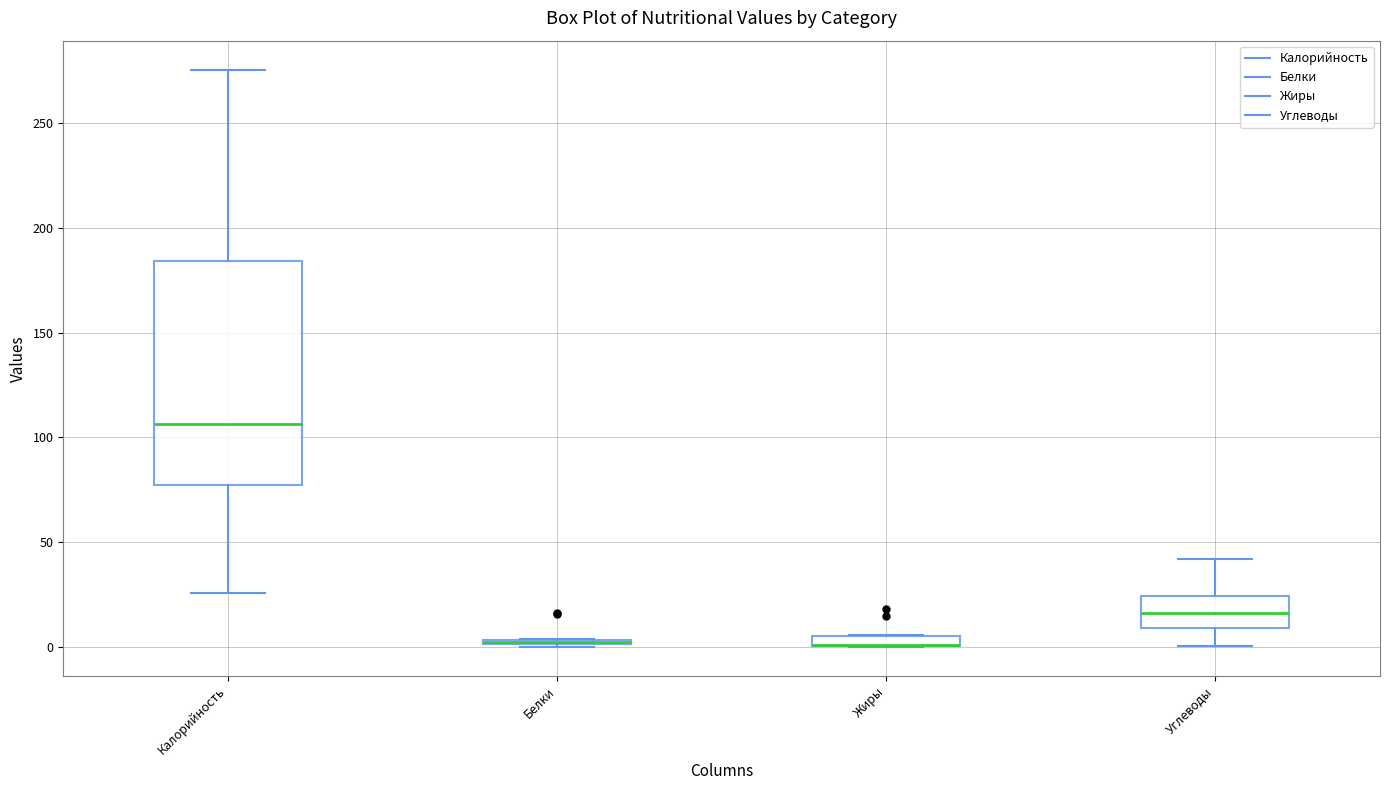

Where is the upper edge of the box for Жиры on the y-axis? The values are not printed on the chart, so give them approximately, as read against the axis.

5